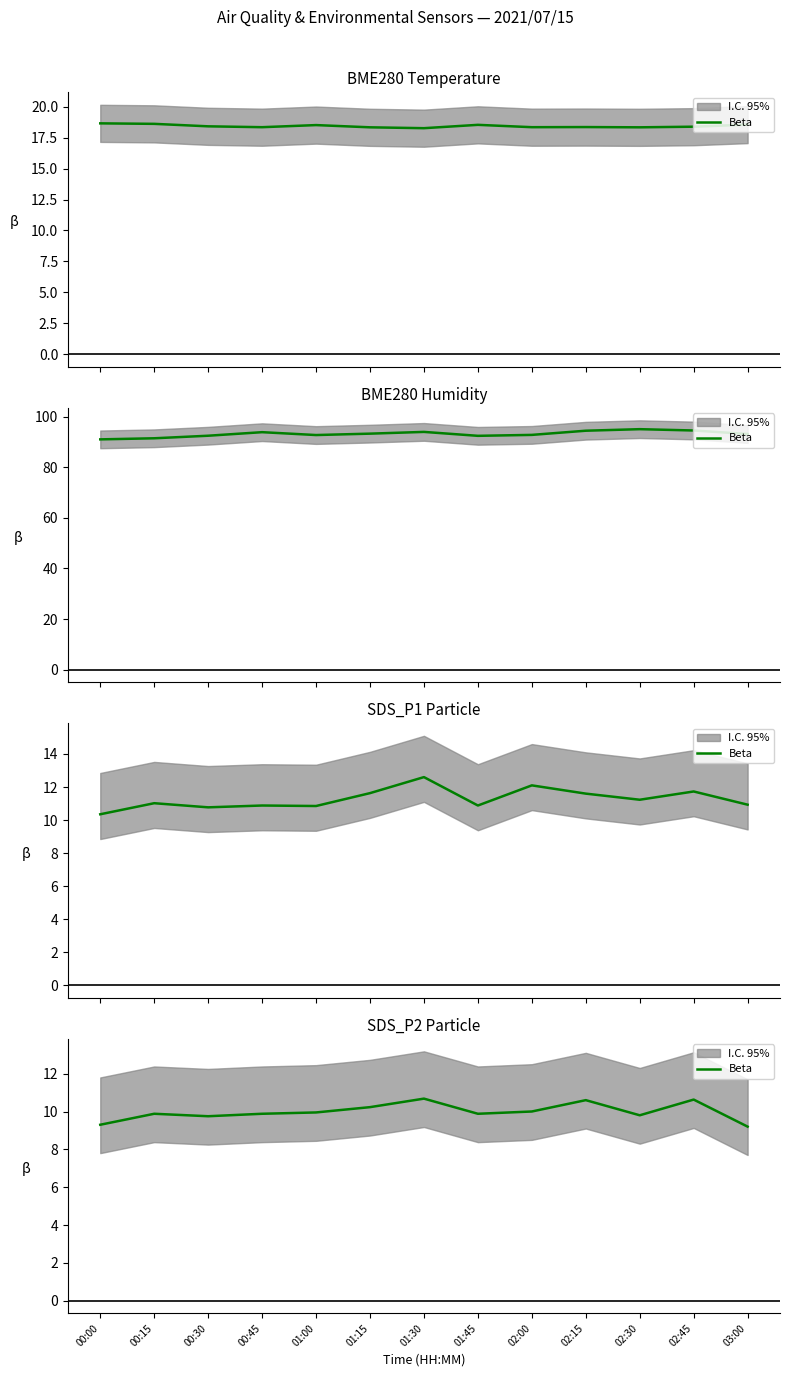

List the labels in order of value, largest first.

01:30, 02:45, 02:15, 01:15, 02:00, 01:00, 00:15, 00:45, 01:45, 02:30, 00:30, 00:00, 03:00